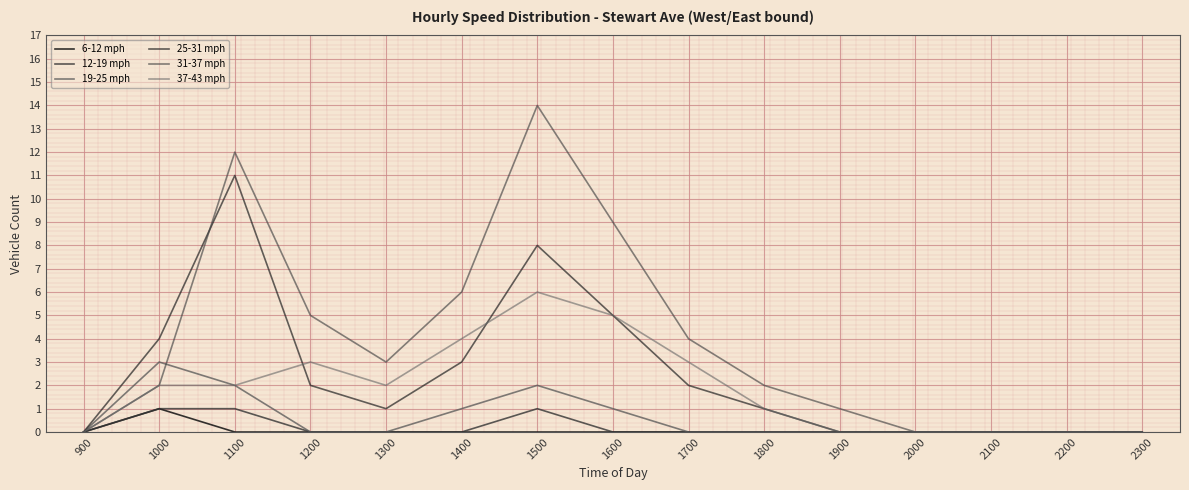

Does the chart display data point markers on the line(s)?

No